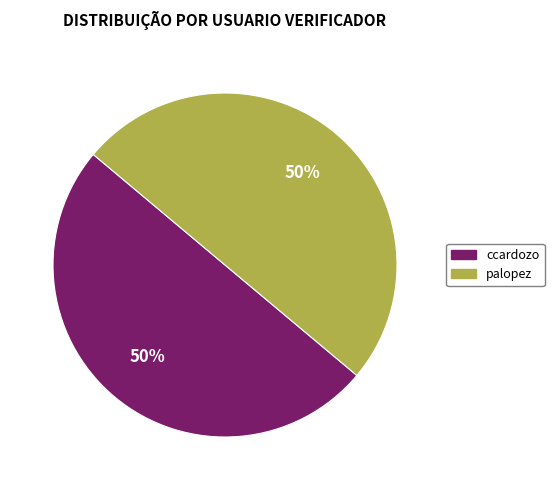

How many segments does this pie chart have?

2